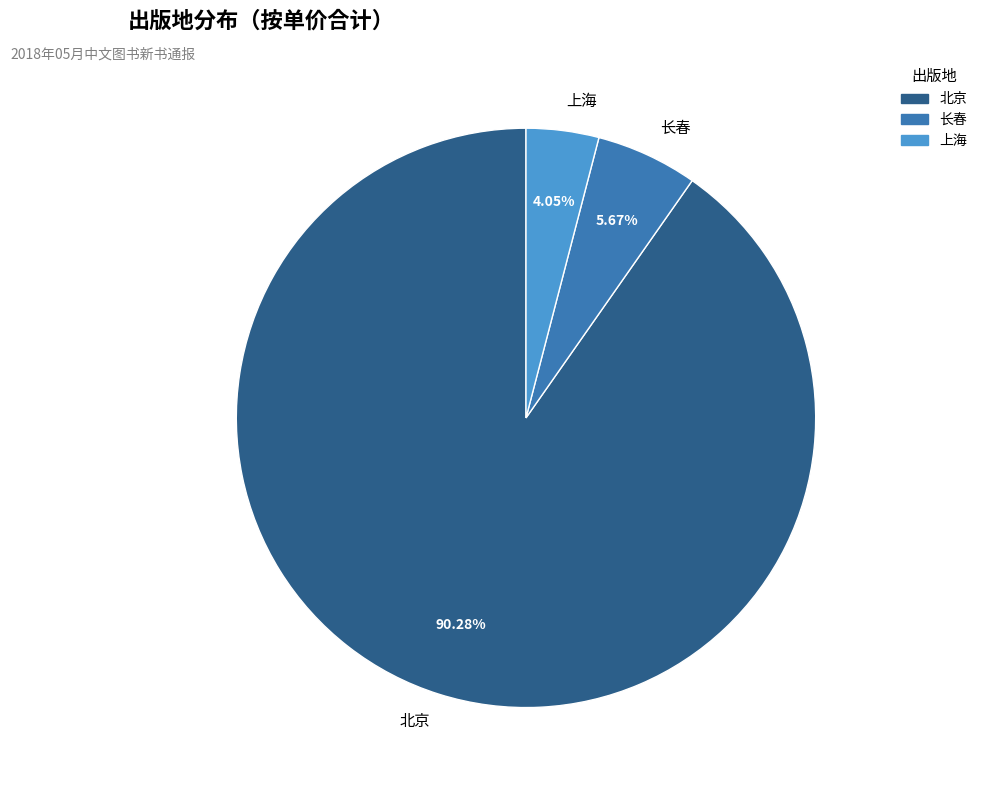

Is it true that 北京 is 13% of the pie?

False